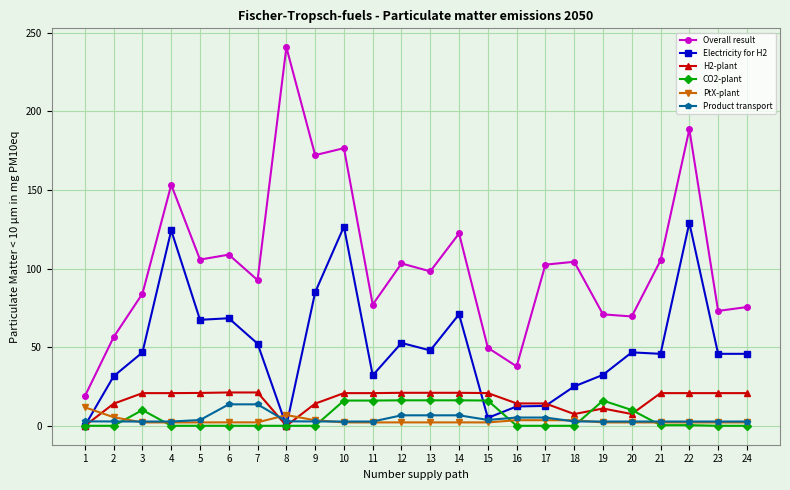

What is the sum of the Overall result values at 19 and 13?

169.1